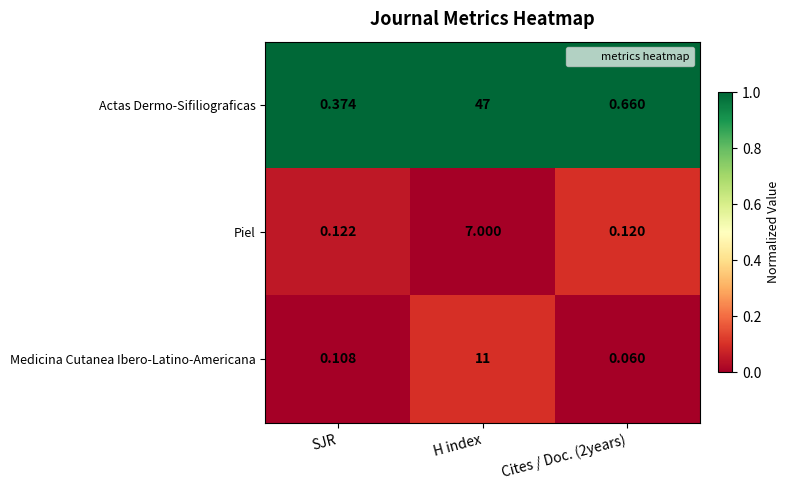

Which label corresponds to the largest value in the chart?

H index